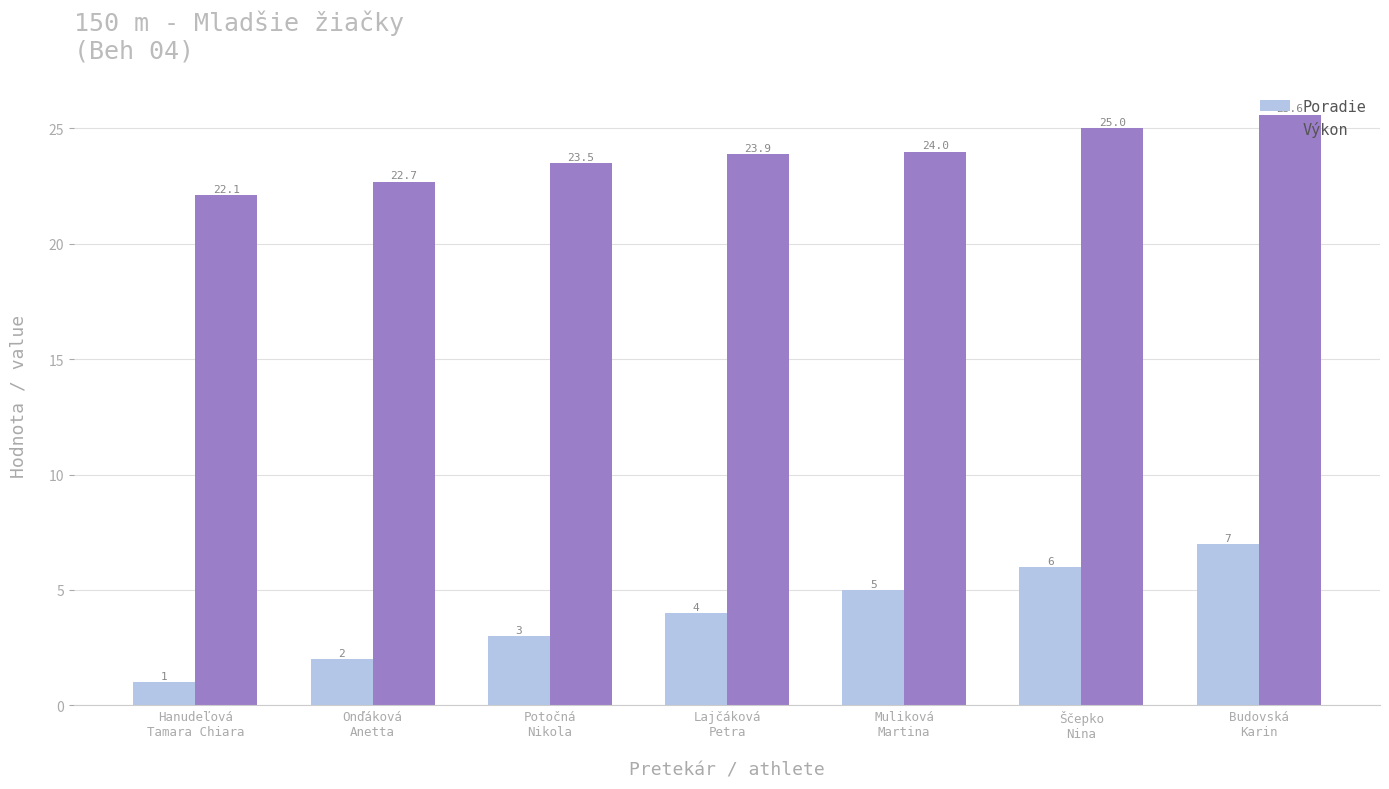

How many distinct data groups are displayed?

2